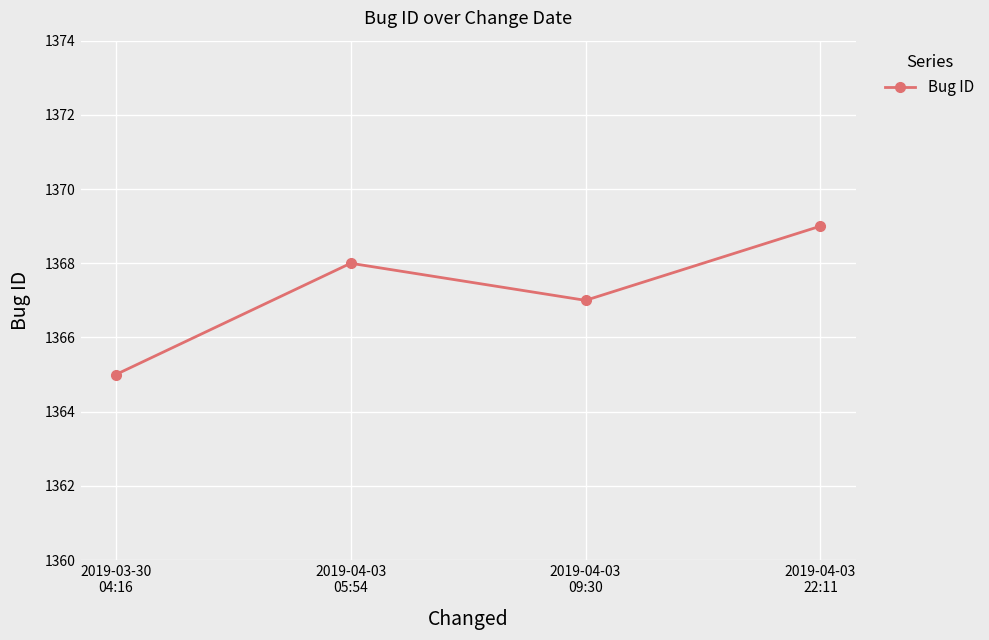

What is the value of the 4th point from the left?

1369